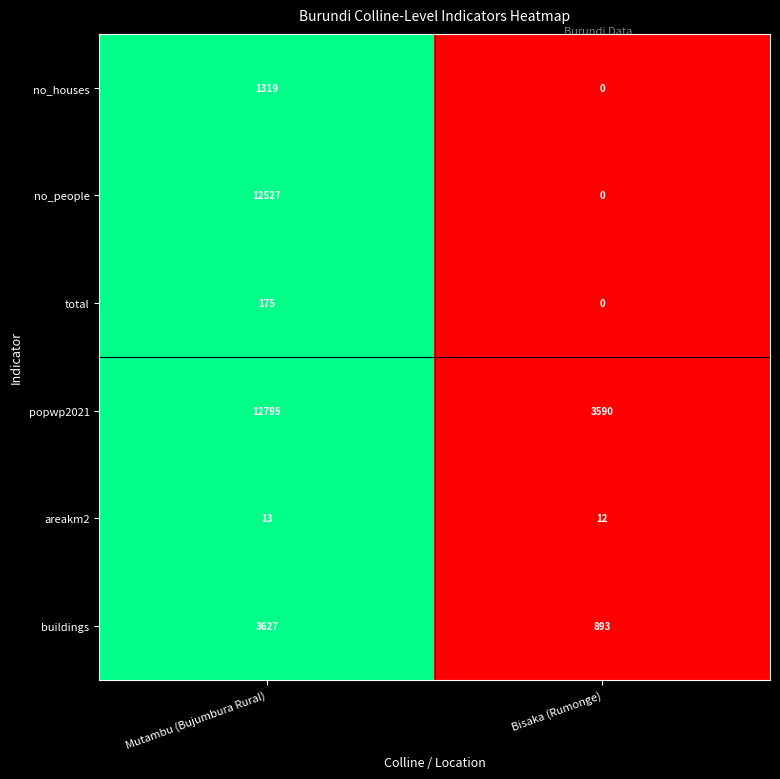

Rank the series at Mutambu (Bujumbura Rural) from lowest to highest value.

areakm2, total, no_houses, buildings, no_people, popwp2021